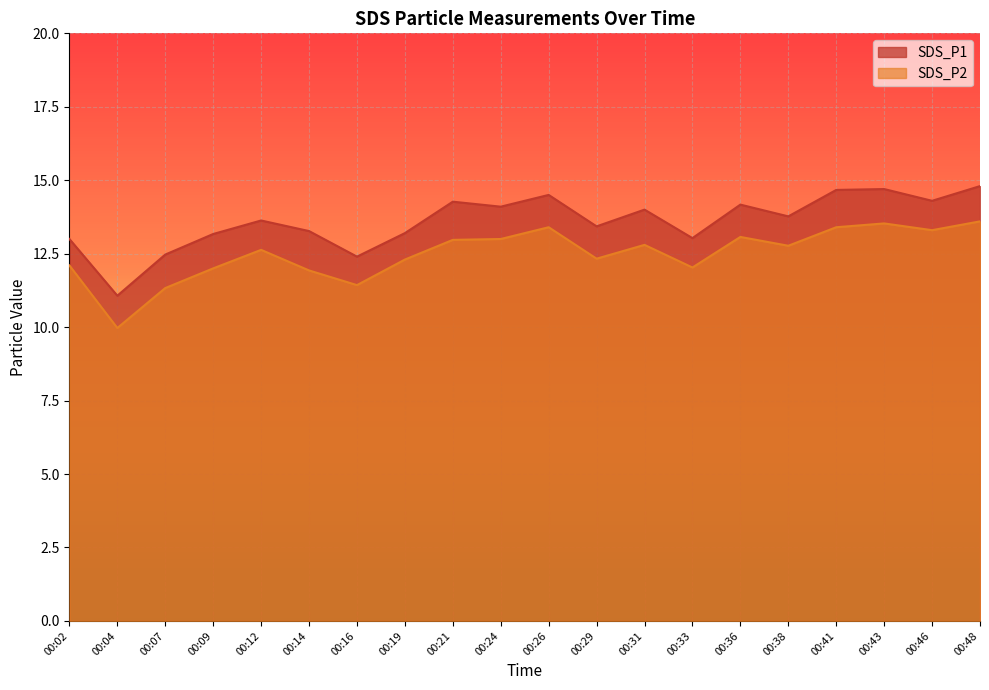

The value of SDS_P2 at 00:48 is 13.6. True or false?

True